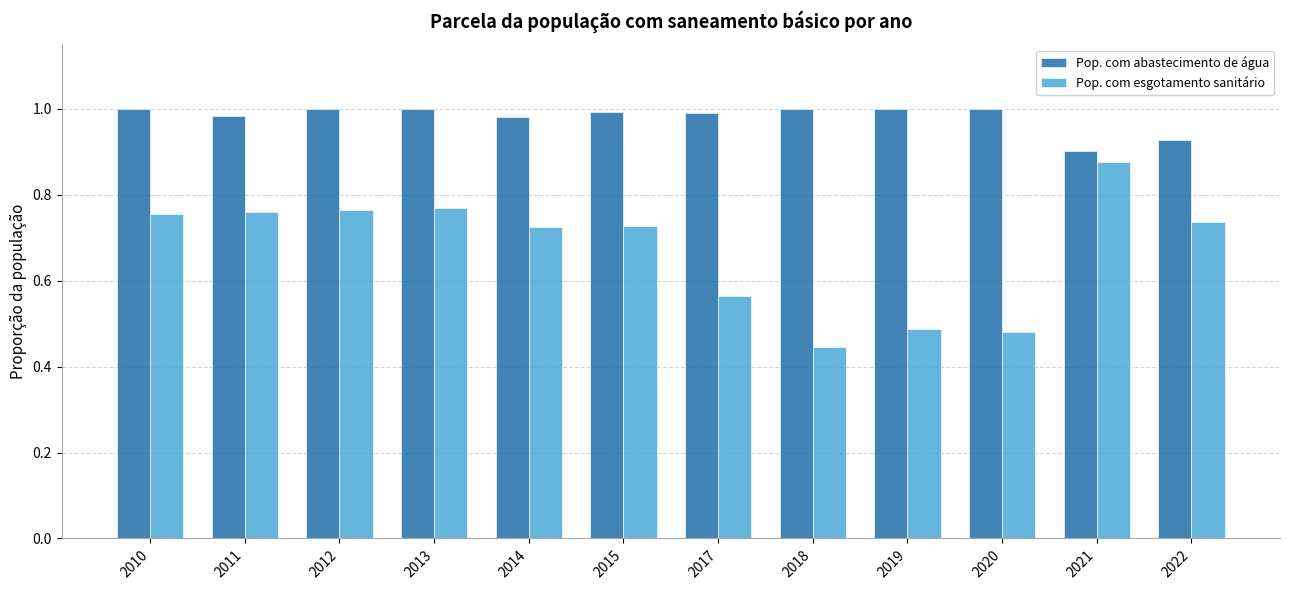

How many bars are there in total?

24